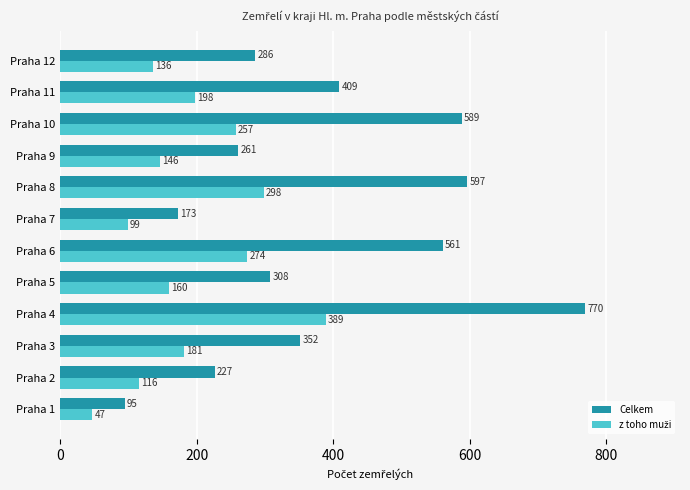

Which series has the largest total across all categories?

Celkem